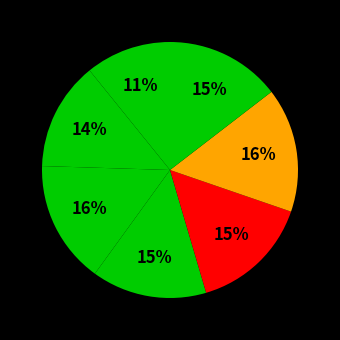

Rank the categories by value from highest to lowest.

Kusano, Robot twins, Rocky, Blanka, Mr X, Nope Jet, Jet